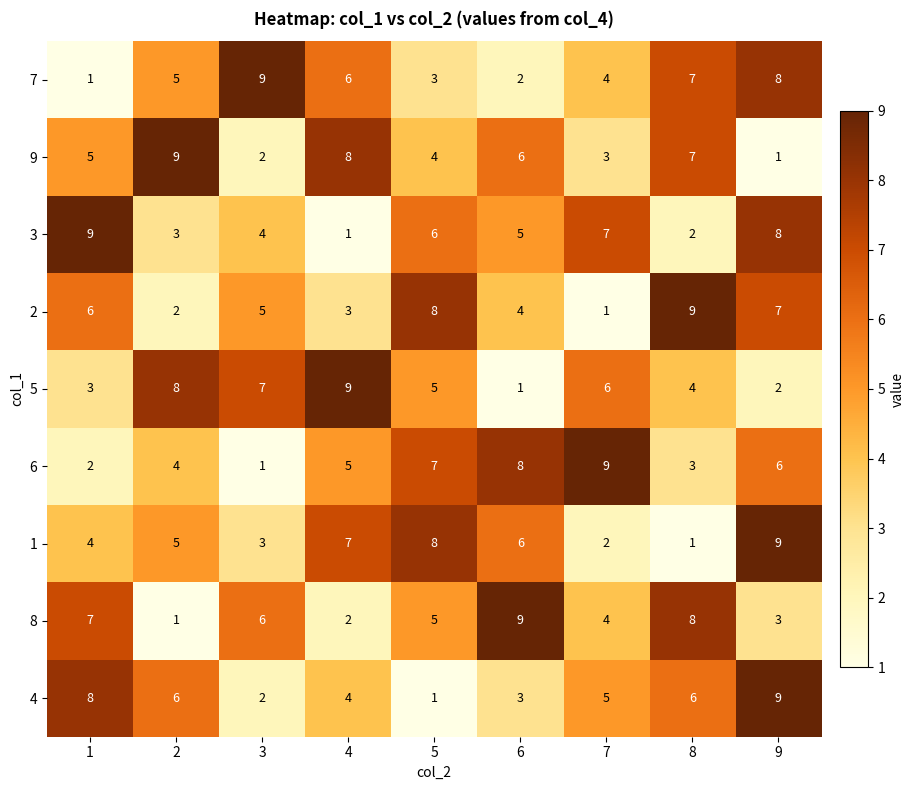

The 5 series shows 12 at 2. True or false?

False